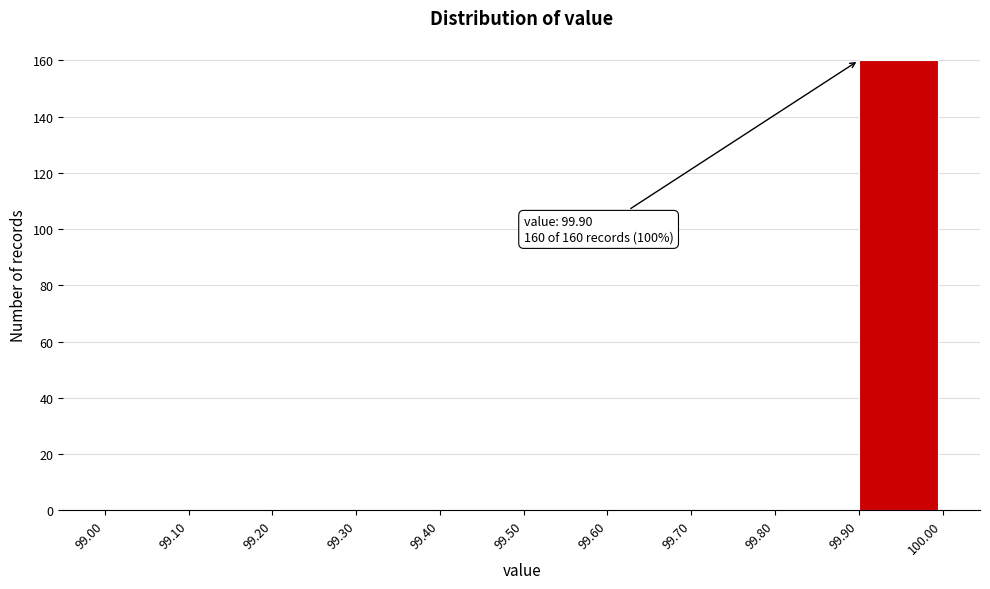

Over which range of the x-axis is the bar tallest?

99.90 to 100.00